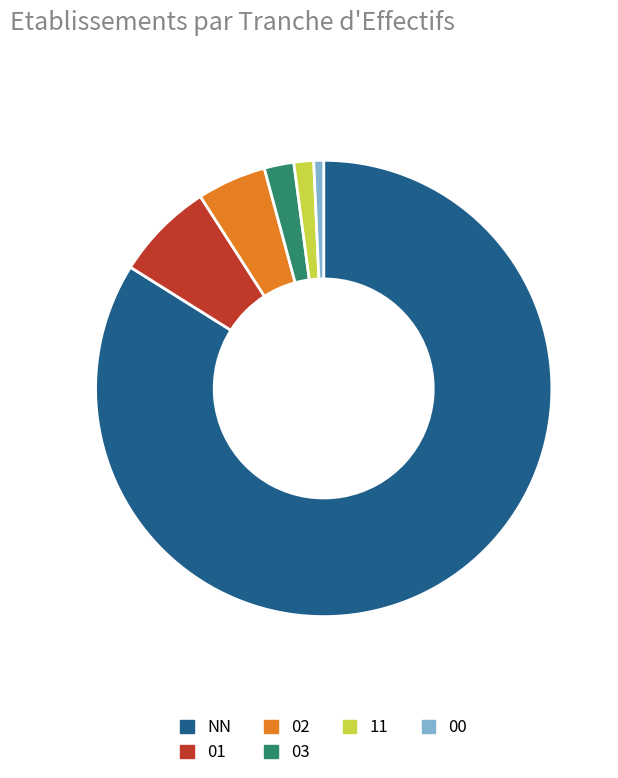

Combined, do NN and 03 account for over 50%?

Yes